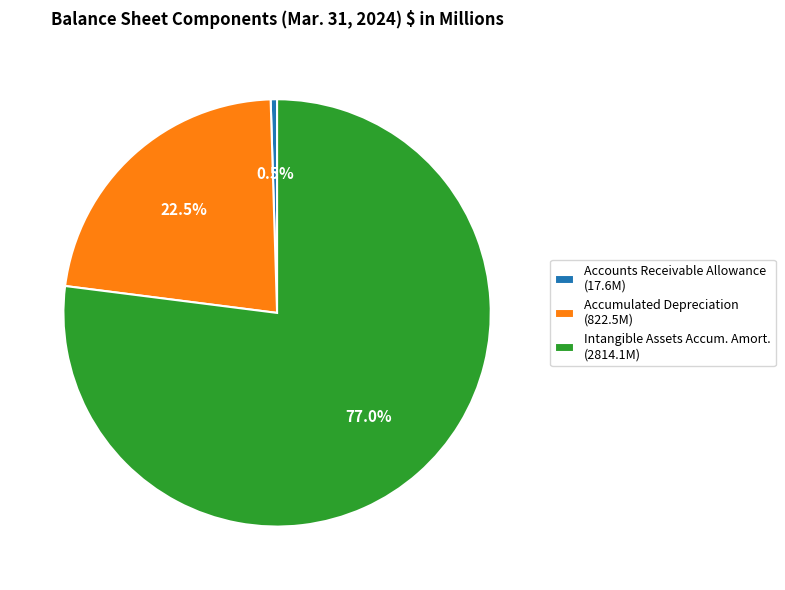

Which slice is the smallest?

Accounts Receivable Allowance (17.6M)